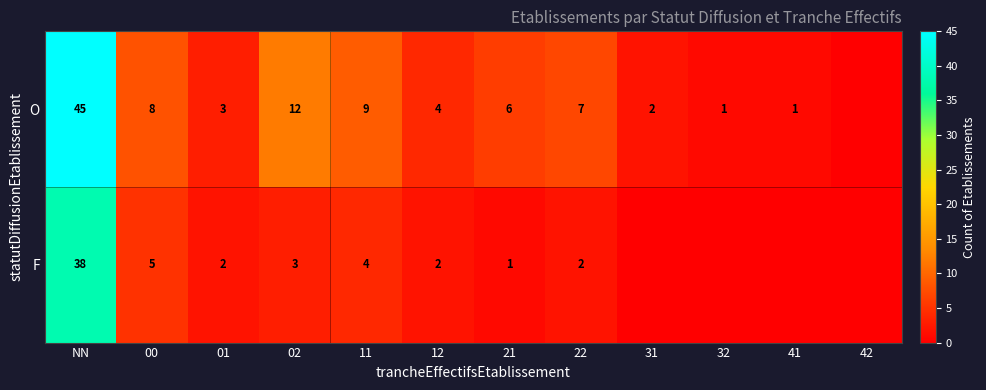

What is the total value across all series at 11?

13